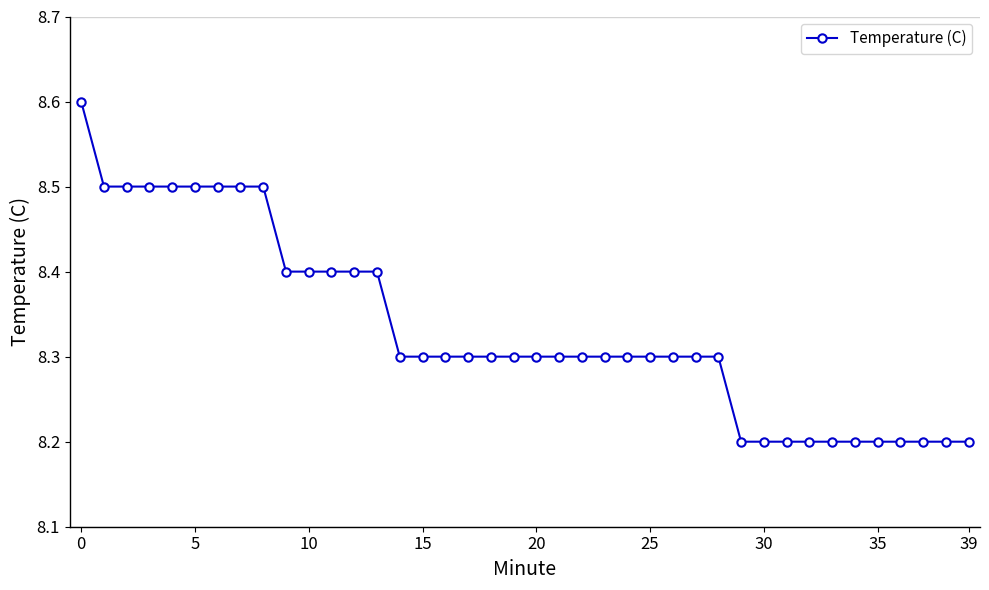

What is the value of the 3rd point from the left?

8.5